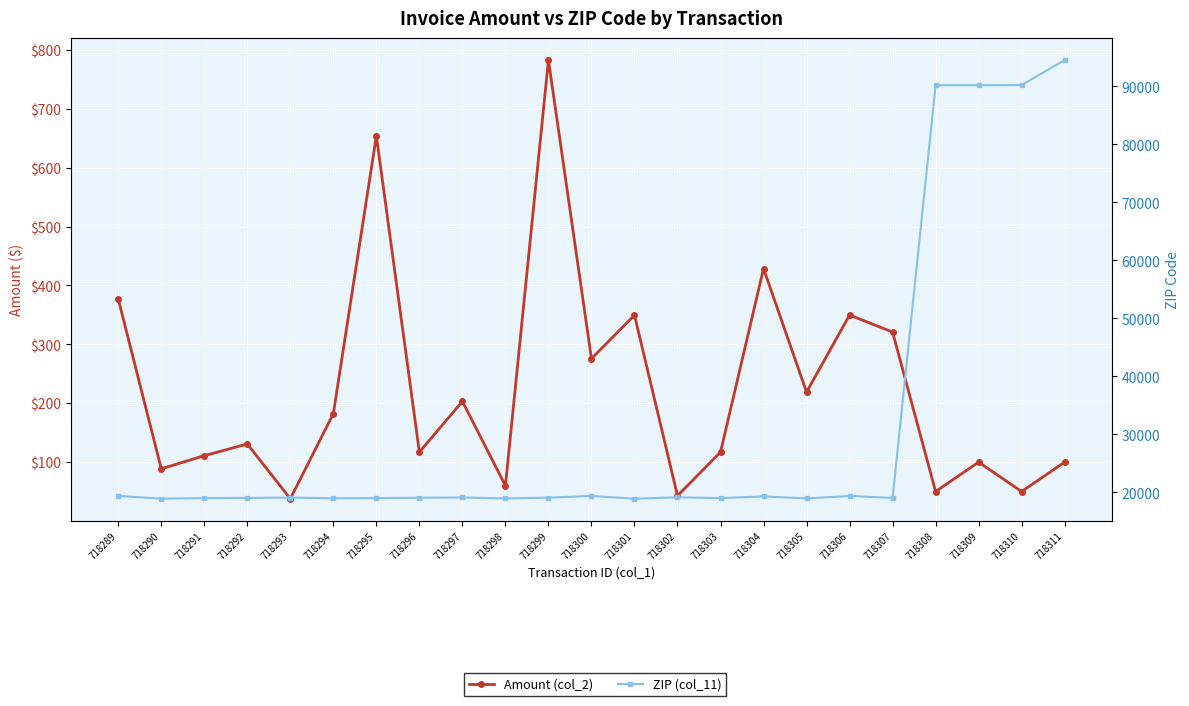

Reading right to left, extract all data points from this chart.

Amount (col_2): 100.0	50.0	100.0	50.0	320.9	349.8	218.9	428.8	116.9	42.9	349.6	275.8	782.9	59.9	203.2	117.0	654.0	182.3	37.8	130.7	110.9	88.6	377.1
ZIP (col_11): 94550.0	90249.0	90210.0	90210.0	19038.0	19380.0	18951.0	19301.0	19004.0	19147.0	18901.0	19380.0	19087.0	18947.0	19114.0	19072.0	19004.0	18974.0	19096.0	19040.0	19002.0	18913.0	19382.0